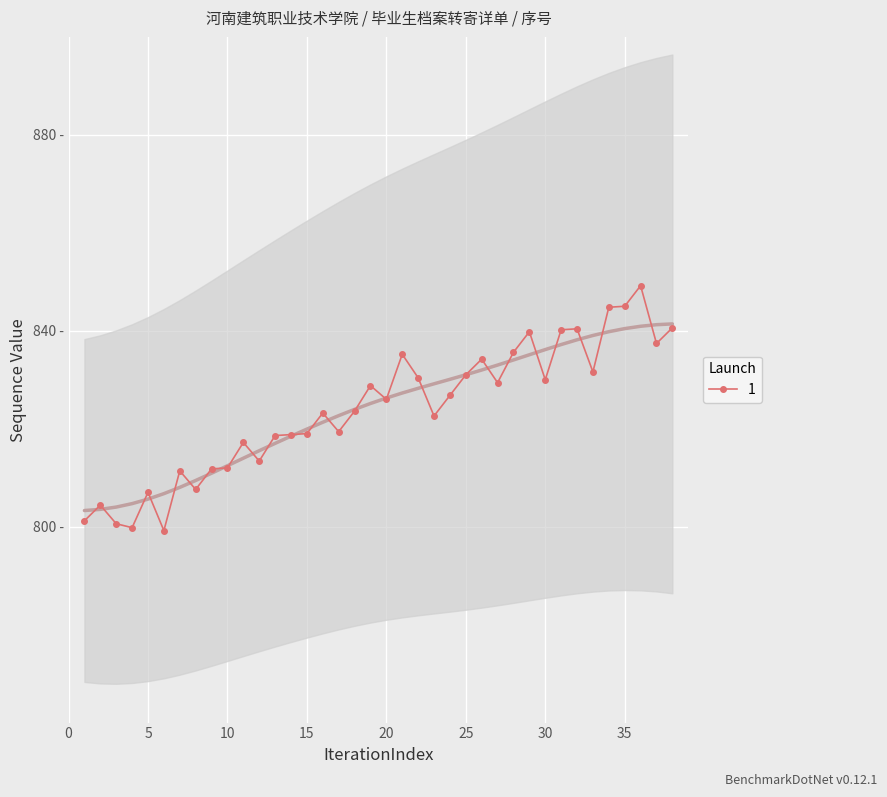

What is the ratio of the value at 6 to the value at 2?

1.0